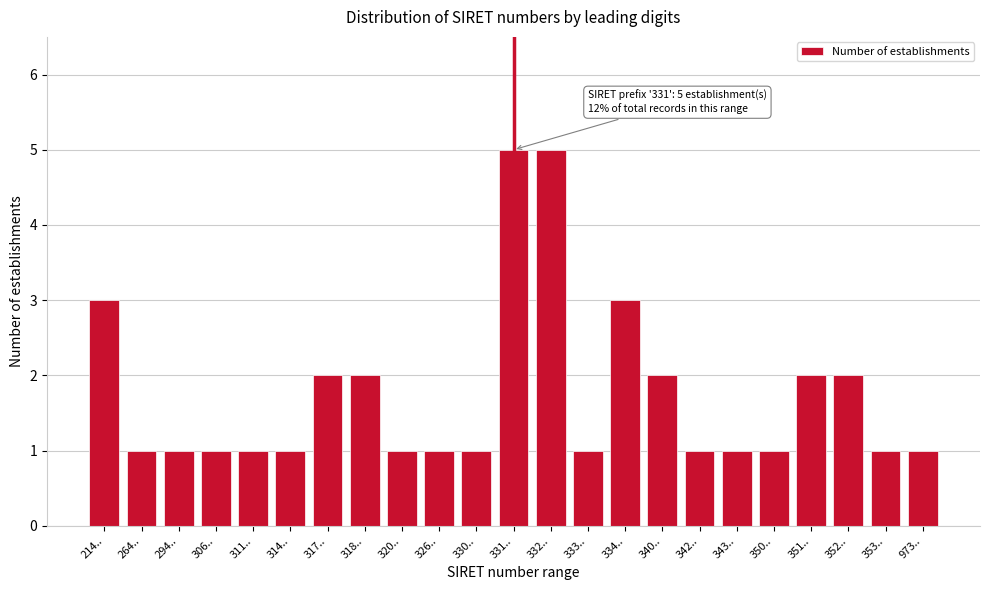

Reading left to right, what are all the values shown in this chart?

3	1	1	1	1	1	2	2	1	1	1	5	5	1	3	2	1	1	1	2	2	1	1